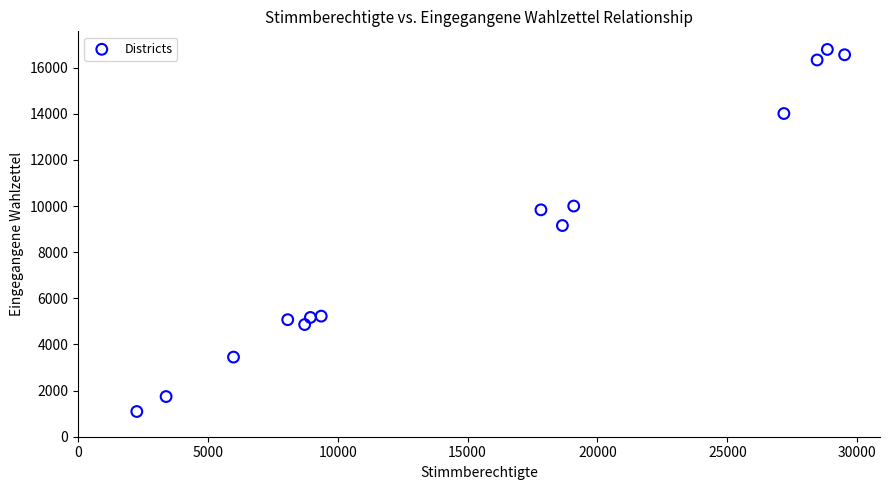

What is the range of X values (max minus min)?

27253